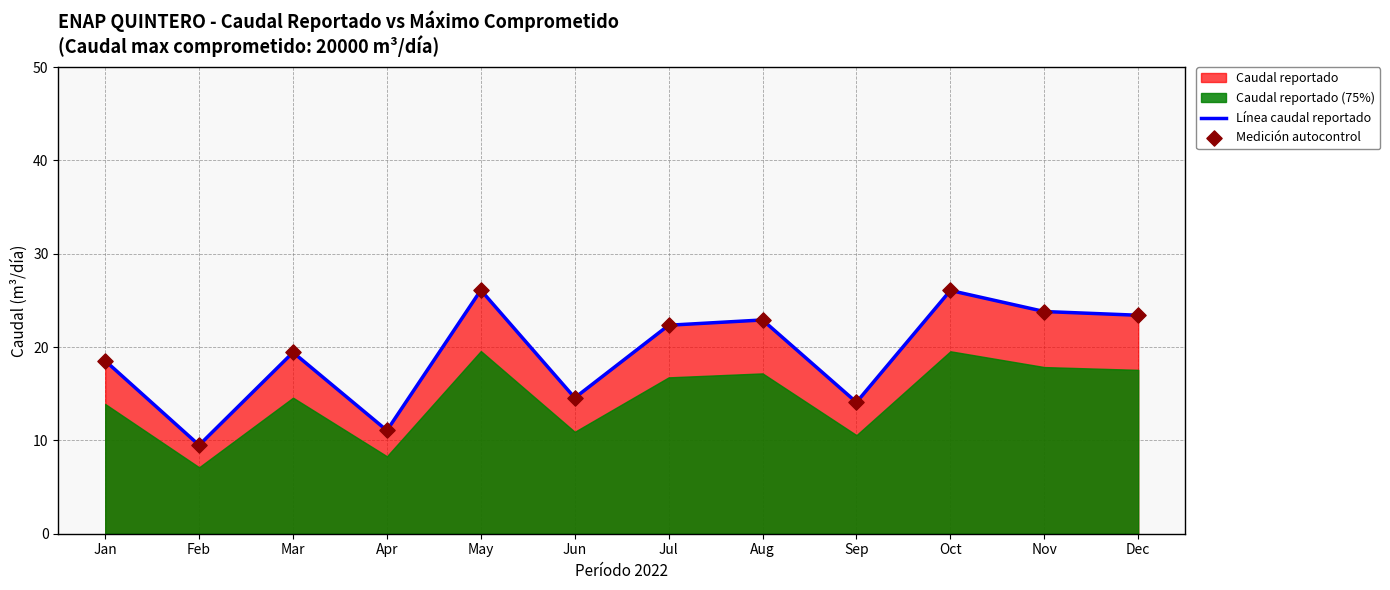

Is the value of Medición autocontrol at Mar greater than the value of Línea caudal reportado at Feb?

Yes